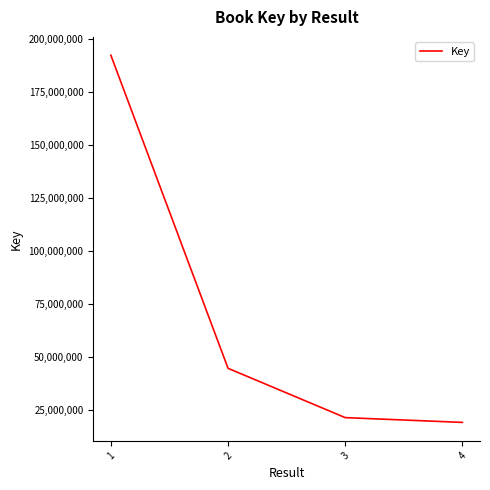

What is the sum of all values?

277703055